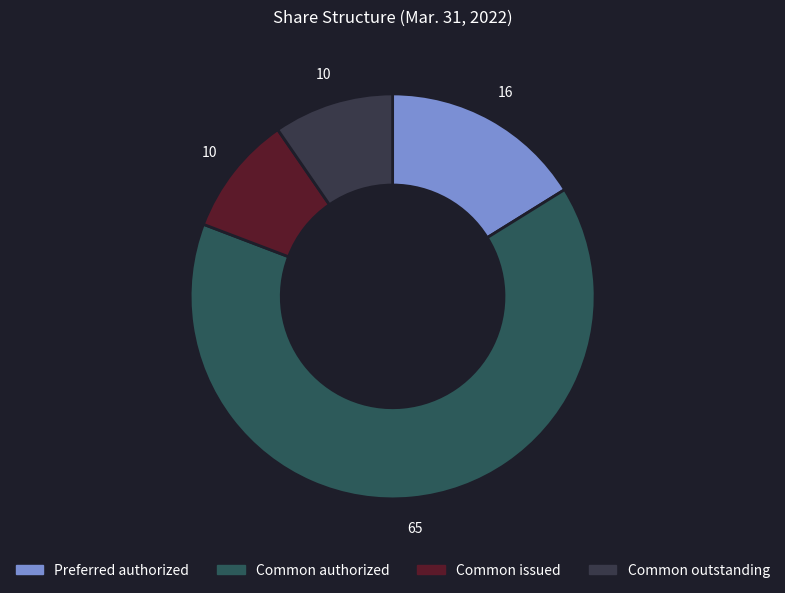

How many slices are in this pie chart?

4